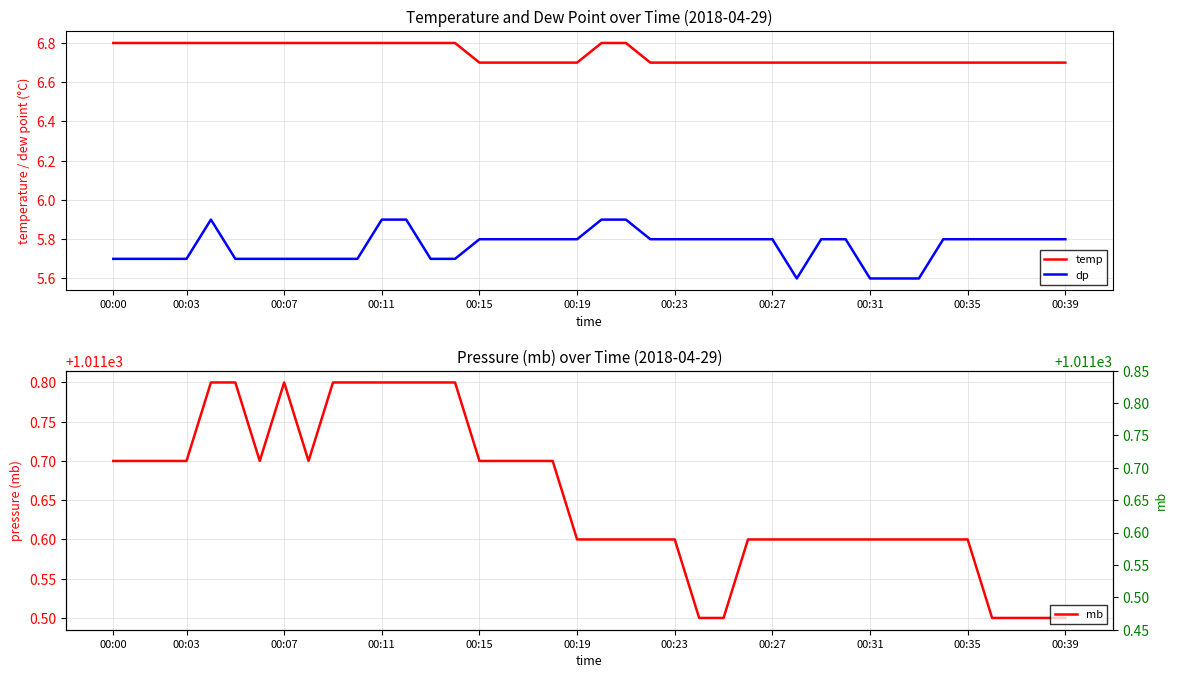

The temp series shows 6.7 at 00:19. True or false?

True